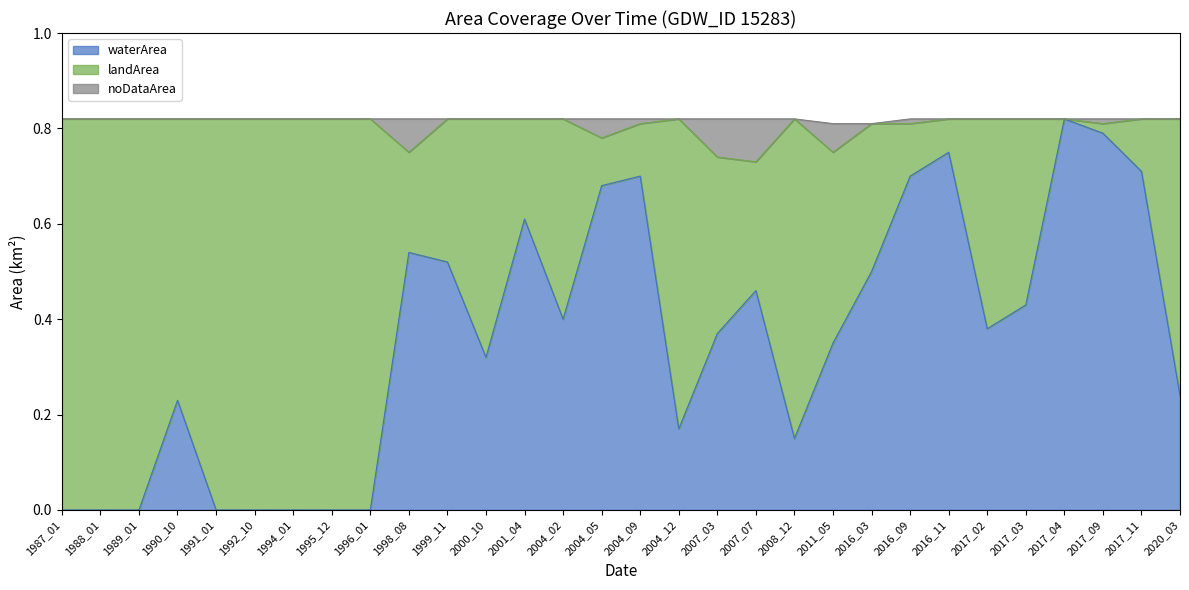

The value of waterArea at 2016_09 is 0.7. True or false?

True